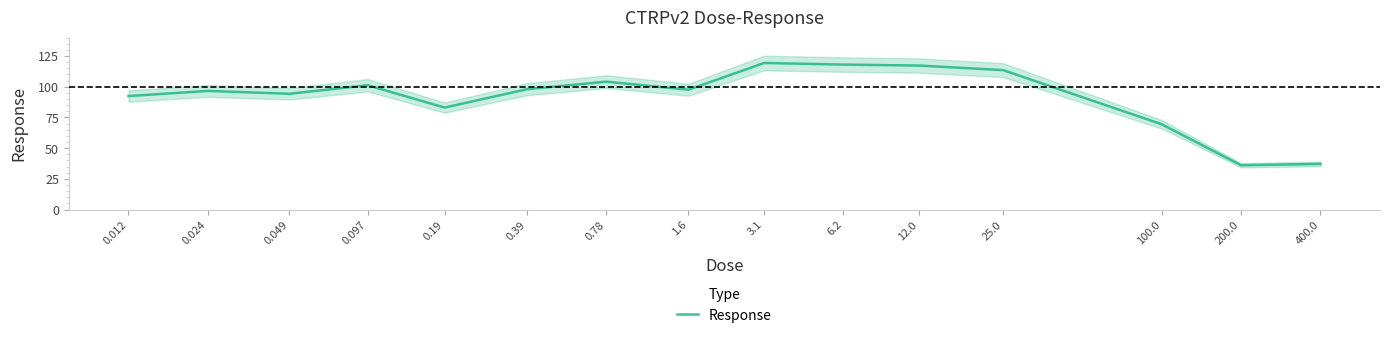

What is the difference between the values at 0.19 and 6.2?

35.0